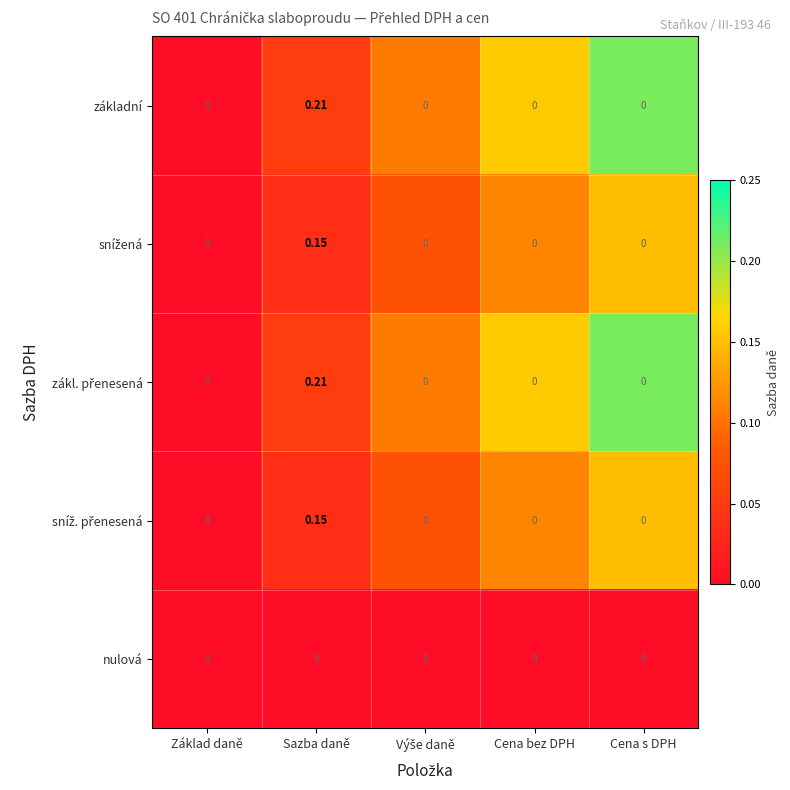

Which category has the highest value across all series?

Sazba daně